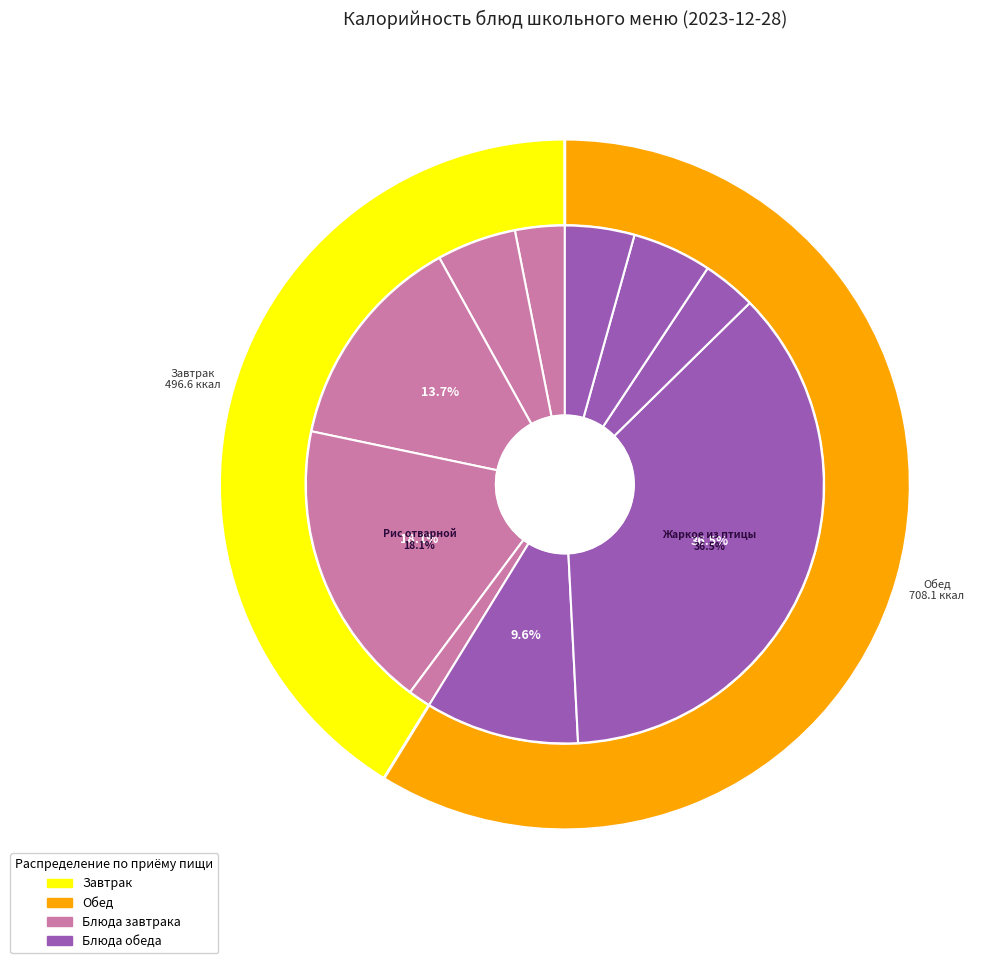

Combined, what portion of the pie is Суп-лапша домашняя на курином бульоне and Чай яблочно-вишневый?

12.7%